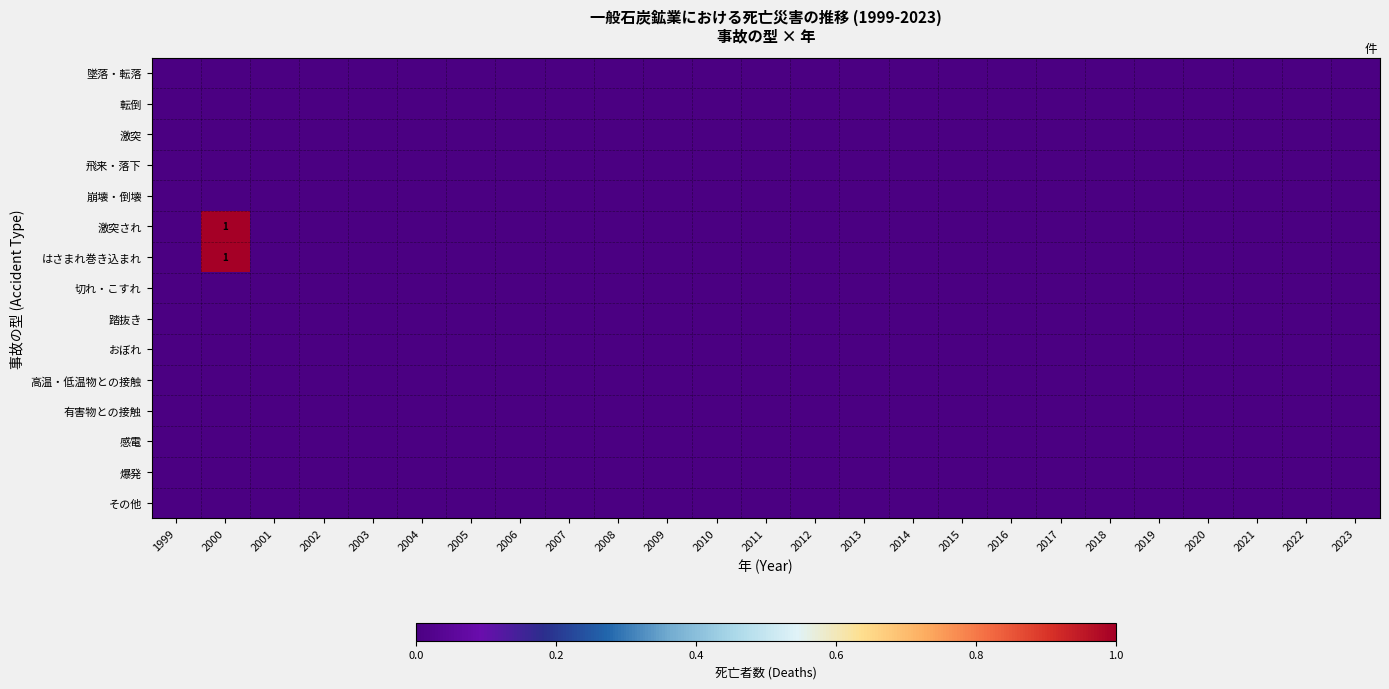

Between 2004 and 2010, which is larger?

2004